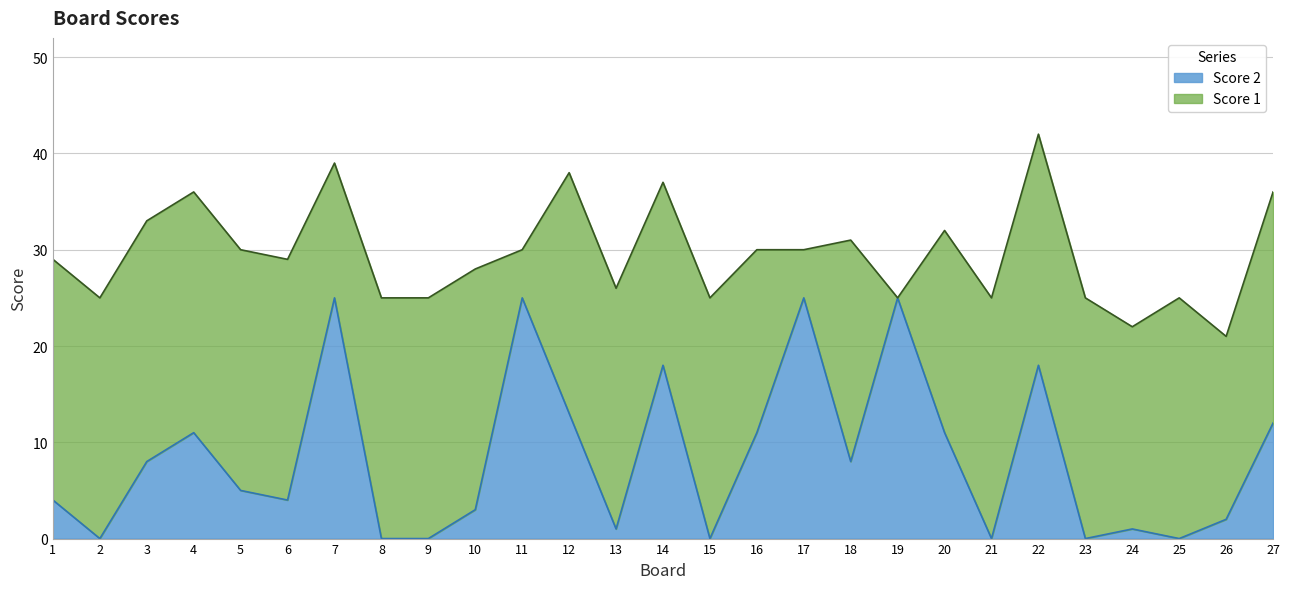

List the labels in order of value, largest first.

7, 11, 17, 19, 14, 22, 12, 27, 4, 16, 20, 3, 18, 5, 1, 6, 10, 26, 13, 24, 2, 8, 9, 15, 21, 23, 25